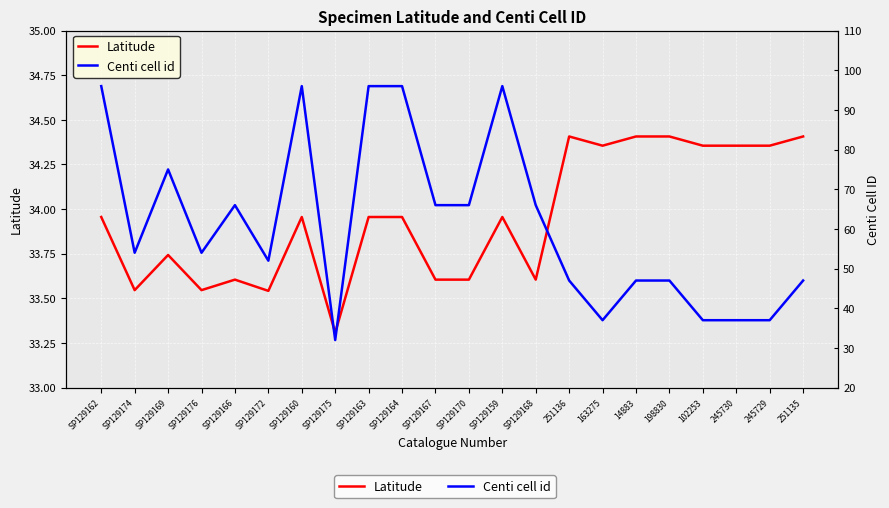

Reading right to left, what are all the values shown in this chart?

Latitude: 34.4	34.4	34.4	34.4	34.4	34.4	34.4	34.4	33.6	34.0	33.6	33.6	34.0	34.0	33.3	34.0	33.5	33.6	33.5	33.7	33.5	34.0
Centi cell id: 47.0	37.0	37.0	37.0	47.0	47.0	37.0	47.0	66.0	96.0	66.0	66.0	96.0	96.0	32.0	96.0	52.0	66.0	54.0	75.0	54.0	96.0